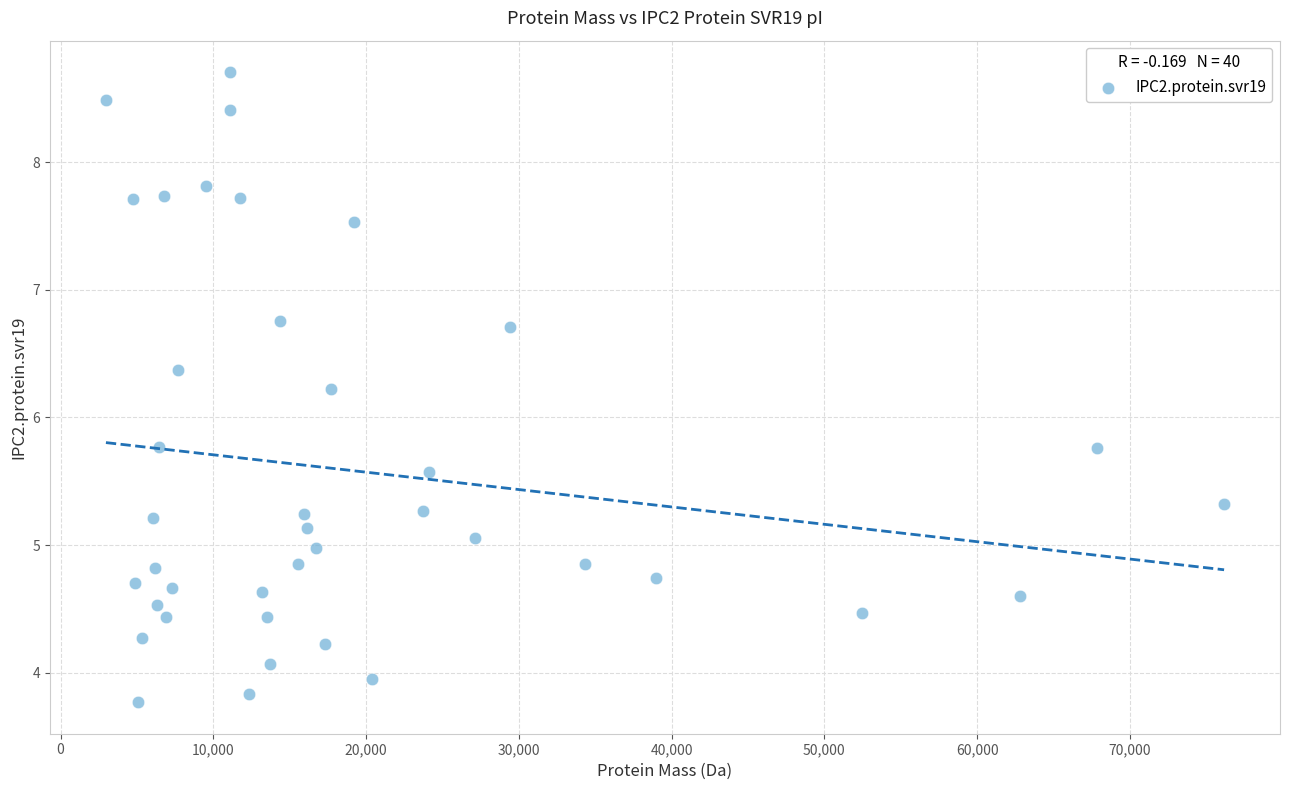

What is the range of Y values (max minus min)?

4.9